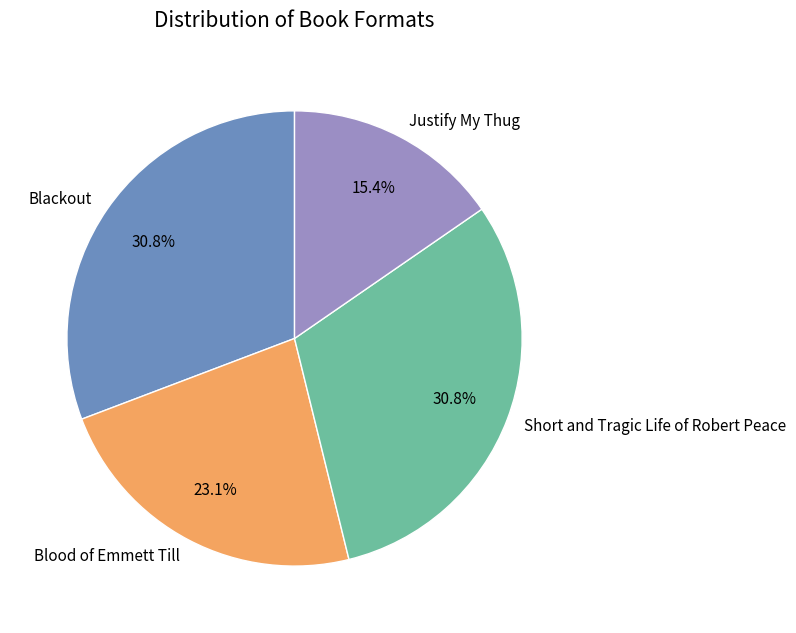

How many slices are in this pie chart?

4